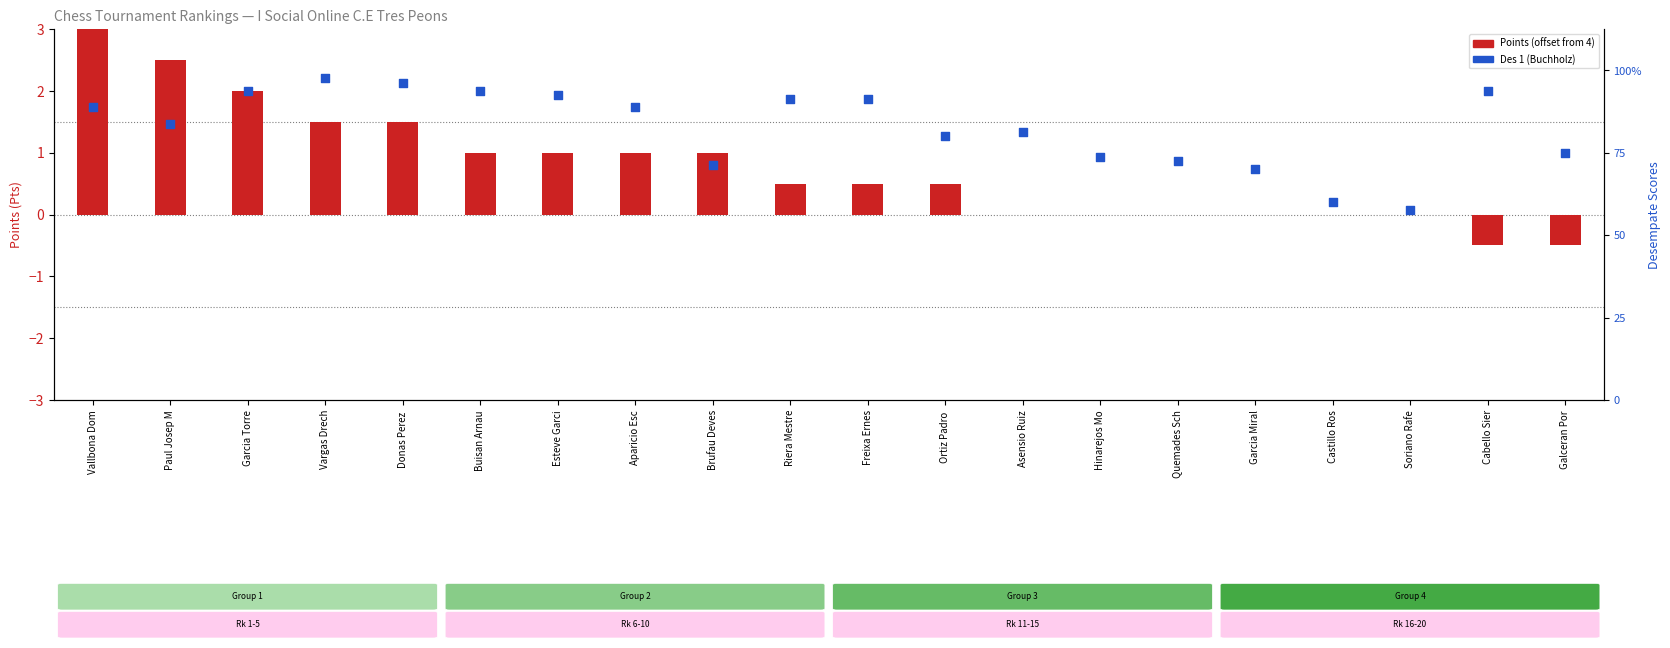

What are all the series names shown in the legend?

Points (offset), Des 1 (Buchholz)